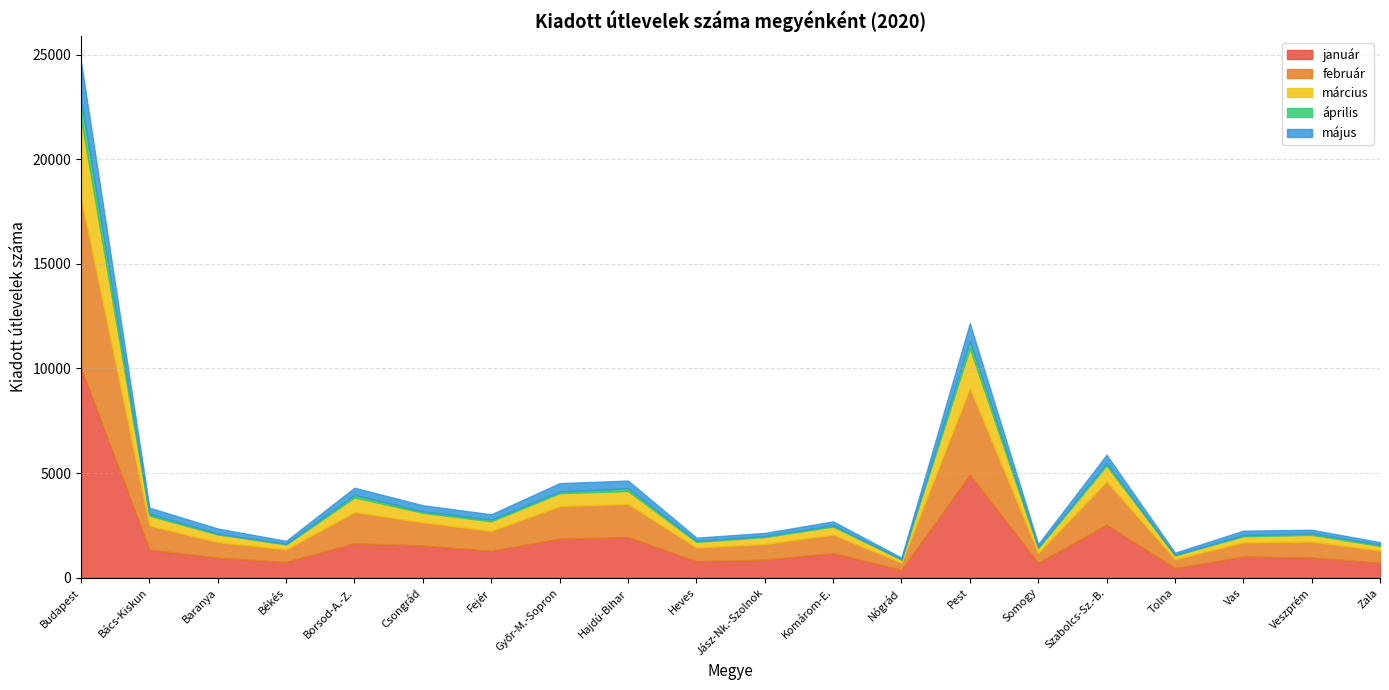

Where does the május series first go above 240?

Budapest